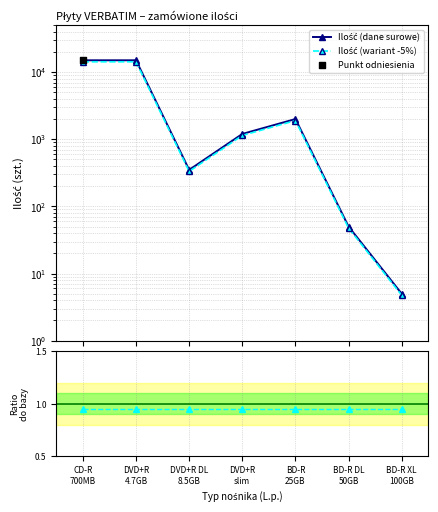

At how many categories does at least one series exceed 6503?

2